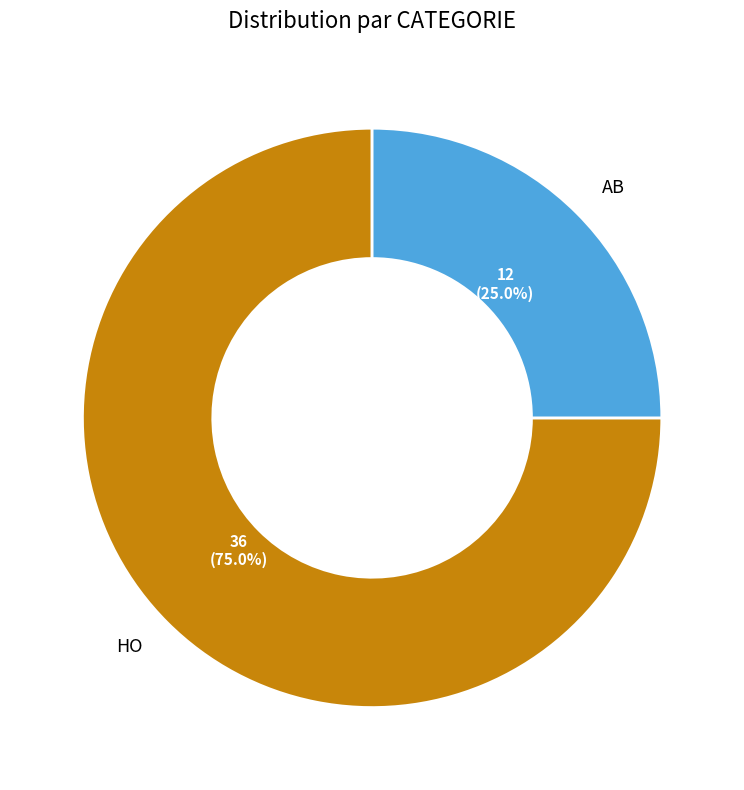

Which category has the smallest portion of the pie?

AB